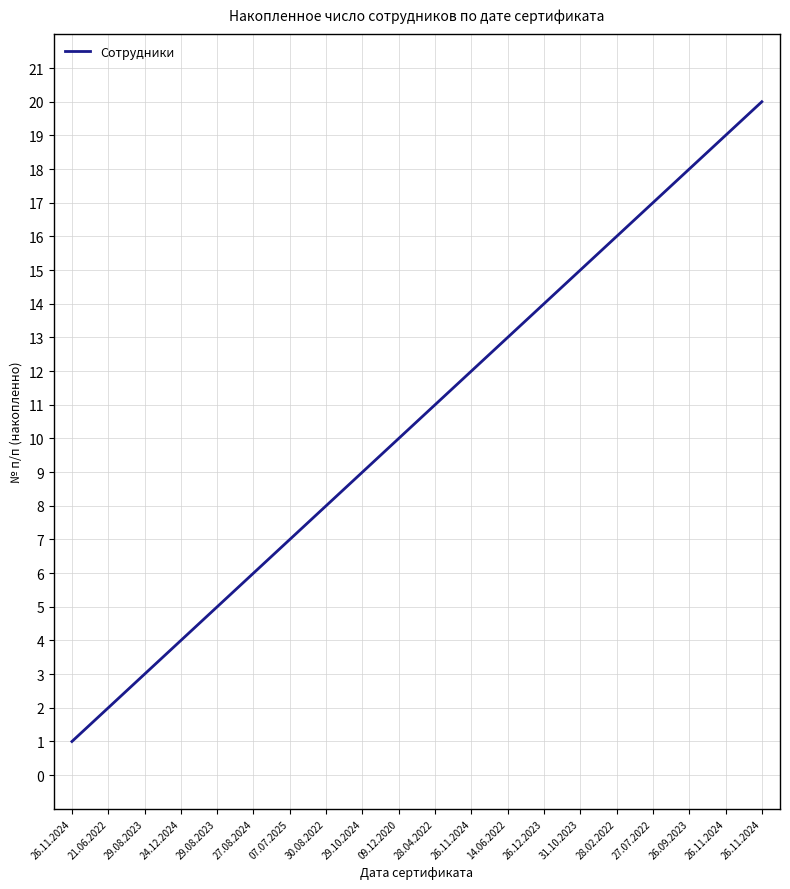

What is the label of the 3rd point from the left?

29.08.2023